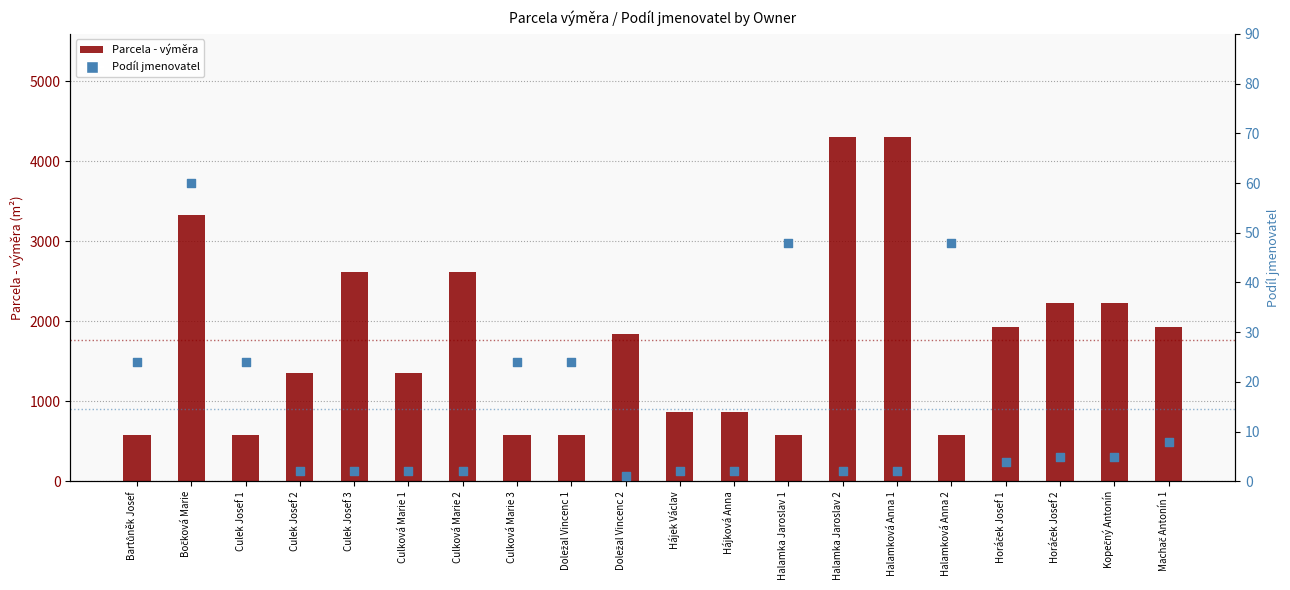

Is the value of Podíl jmenovatel at Bočková Marie greater than the value of Parcela - výměra at Doležal Vincenc 1?

No